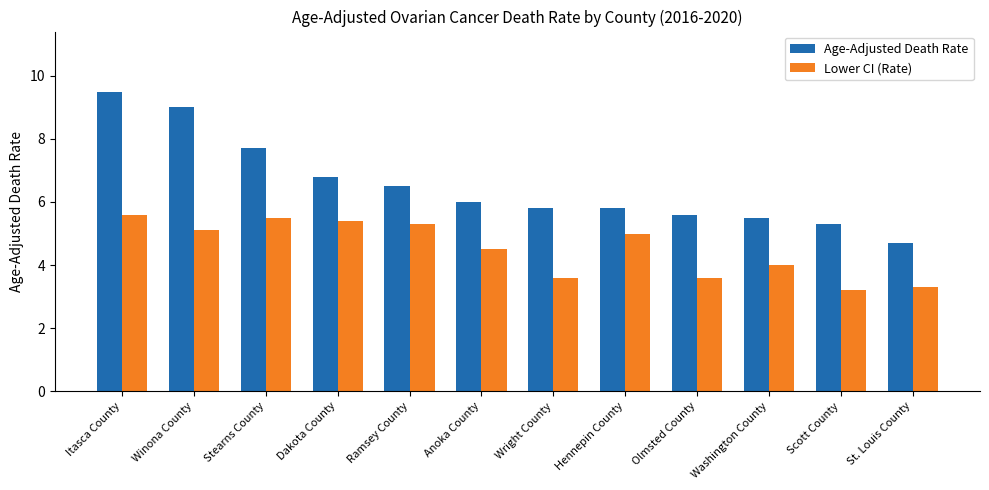

What is the difference between the maximum and minimum values in the Age-Adjusted Death Rate series?

4.8